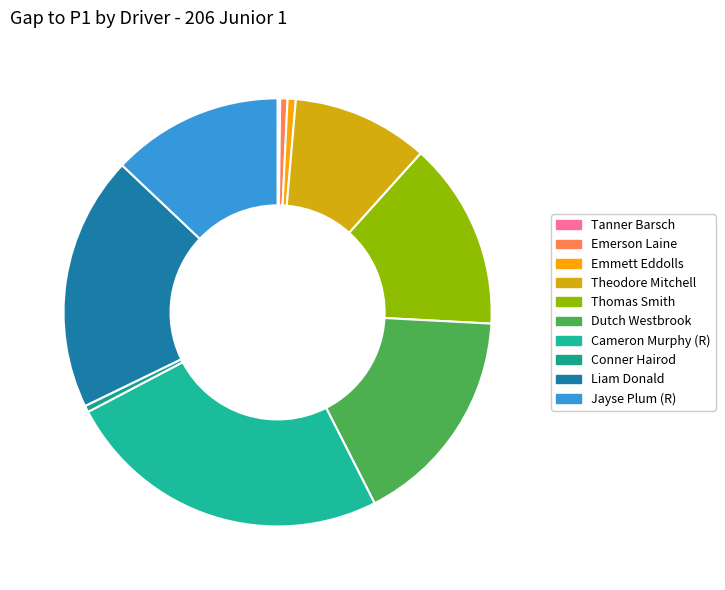

Count the number of slices in the pie.

10